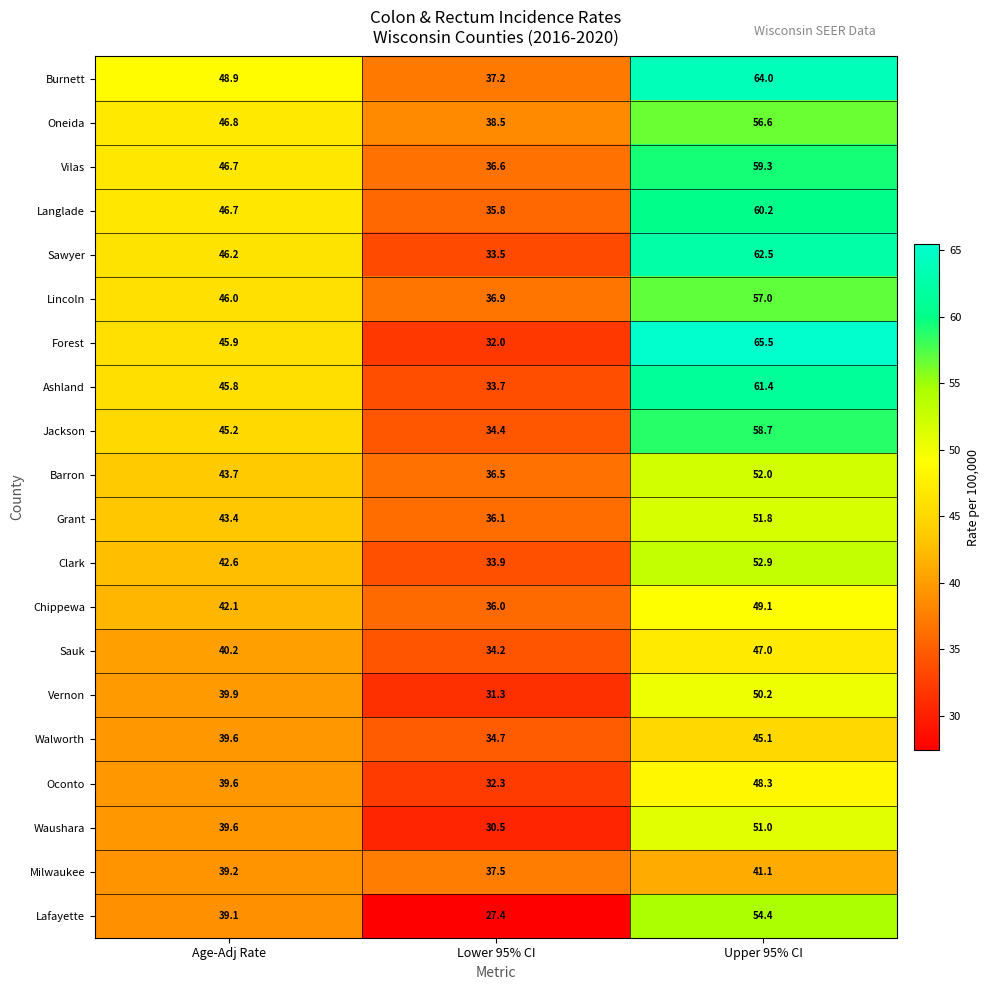

What is the minimum value for Sauk?

34.2